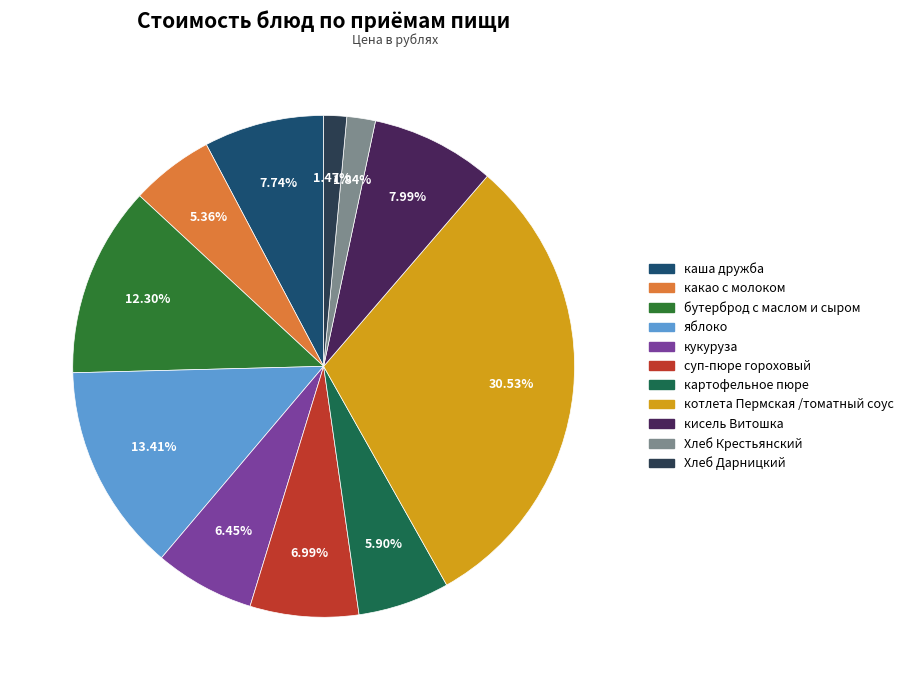

Rank the categories by value from lowest to highest.

Хлеб Дарницкий, Хлеб Крестьянский, какао с молоком, картофельное пюре, кукуруза, суп-пюре гороховый, каша дружба, кисель Витошка, бутерброд с маслом и сыром, яблоко, котлета Пермская /томатный соус